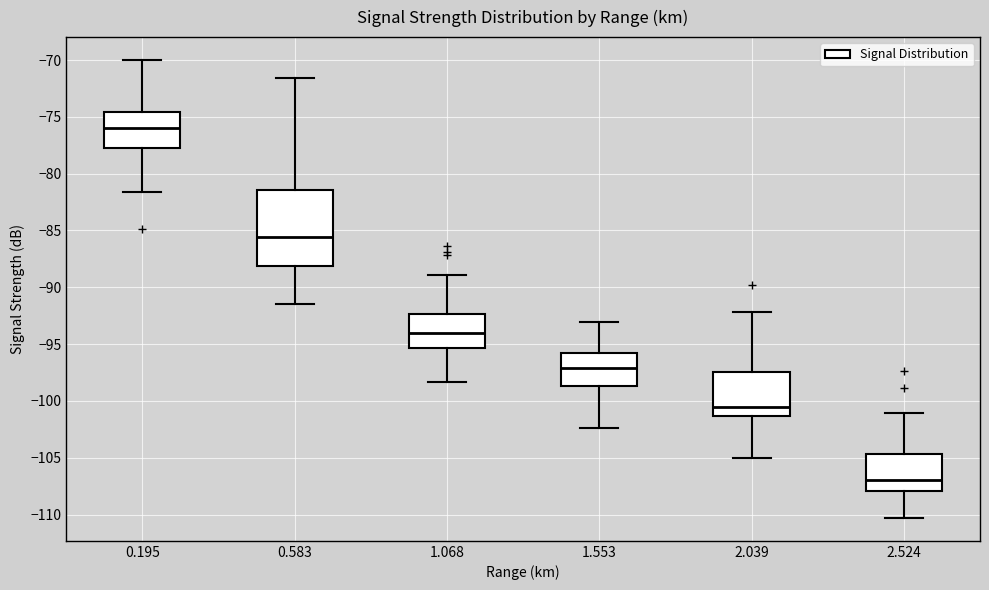

Which box's median line is the highest?

0.195